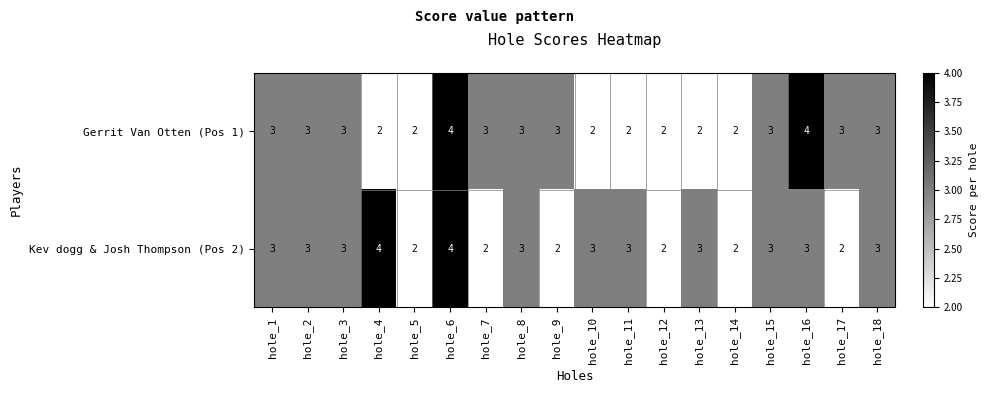

At which category is the sum across all series the highest?

hole_6